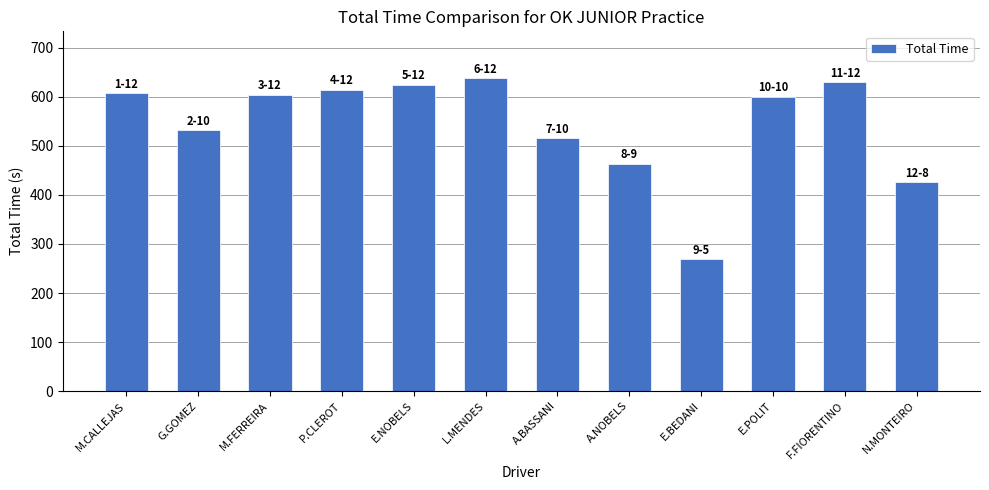

What is the approximate value at G.GOMEZ?

531.6